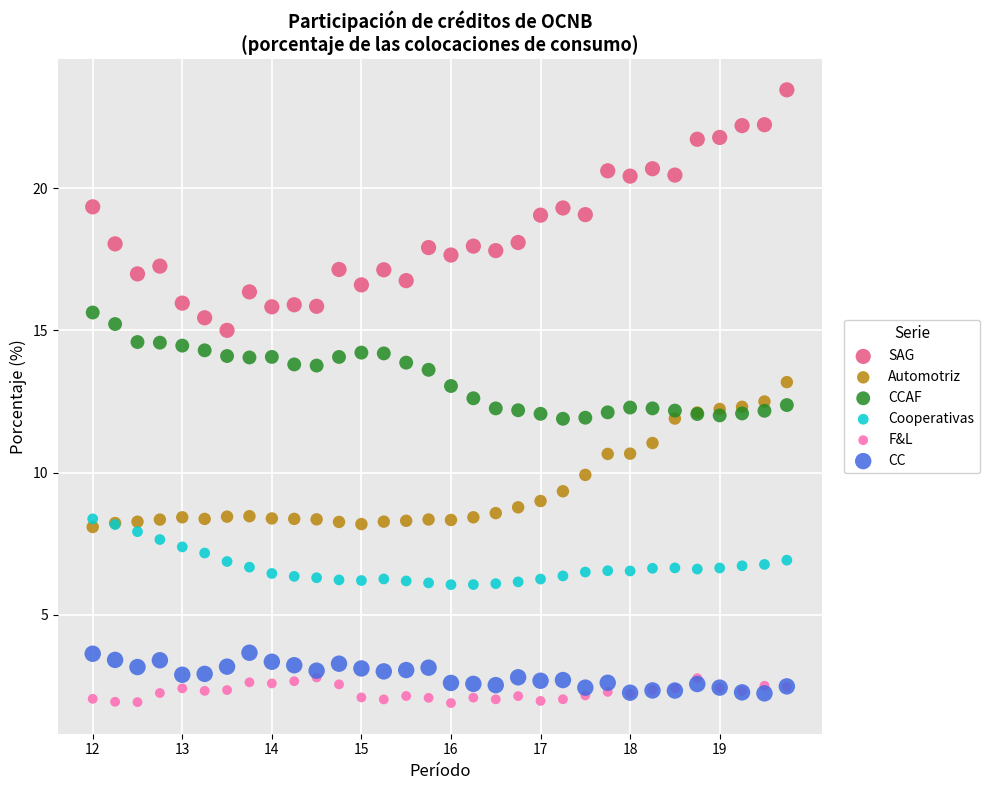

Which series has the widest spread of Y values?

SAG